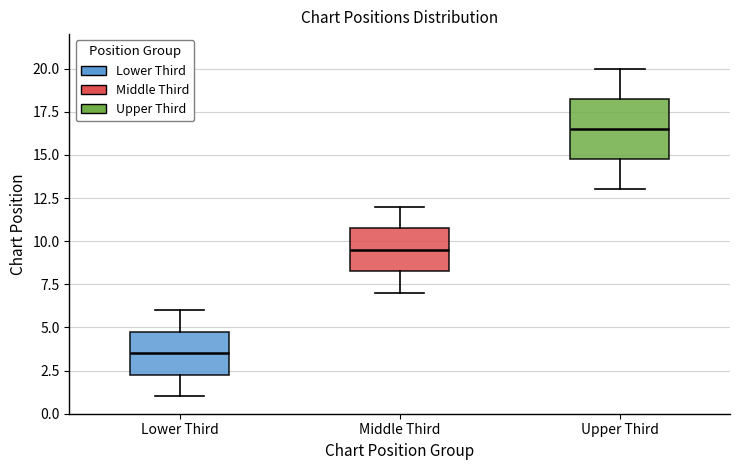

Where does the upper whisker of the box for Upper Third end on the y-axis? The values are not printed on the chart, so give them approximately, as read against the axis.

20.0